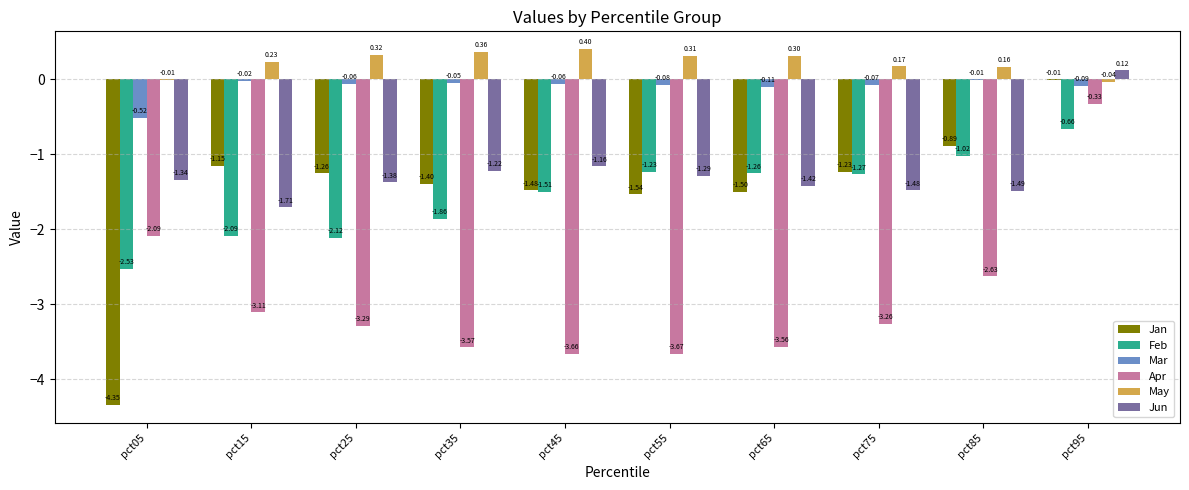

What is the sum of all Feb values?

-15.6